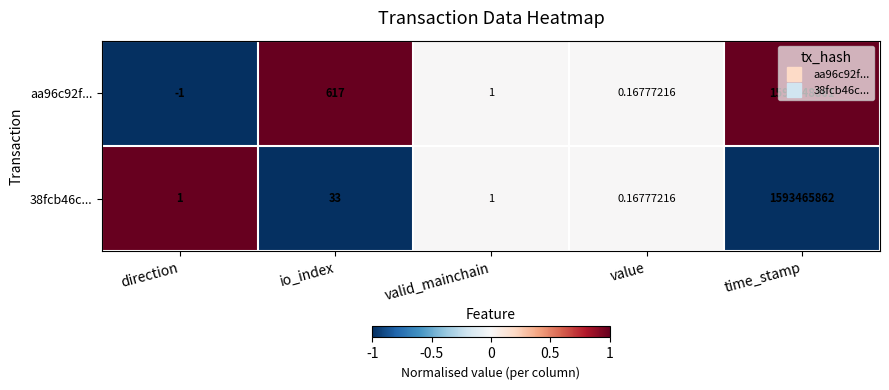

Between valid_mainchain and time_stamp, which series saw the biggest shift?

aa96c92f...